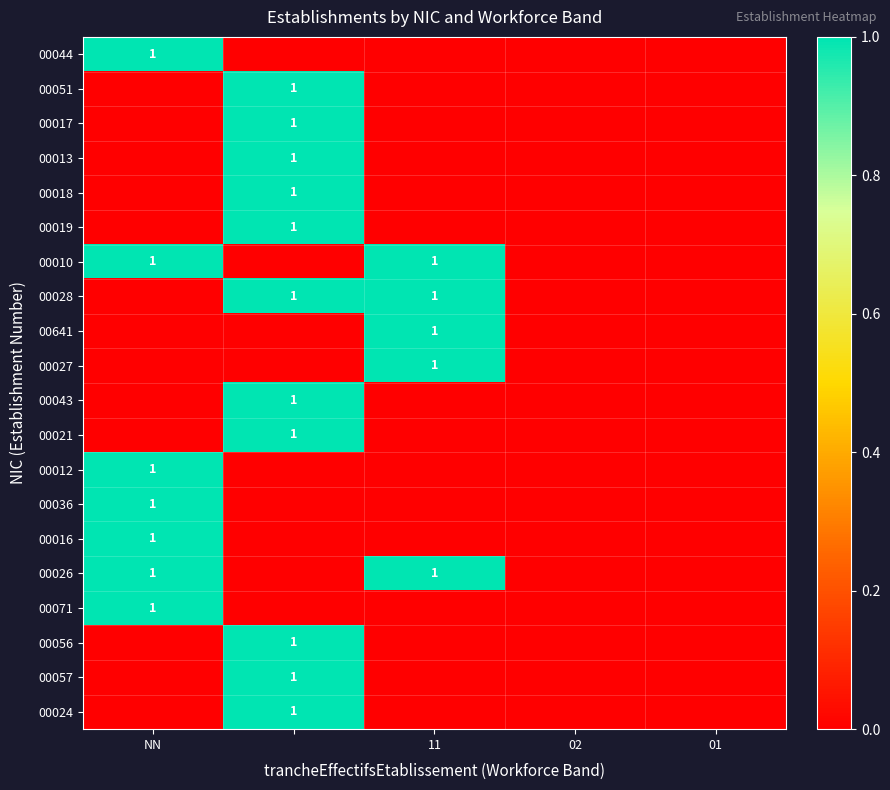

What is the spread (max minus min) of values at NN?

1